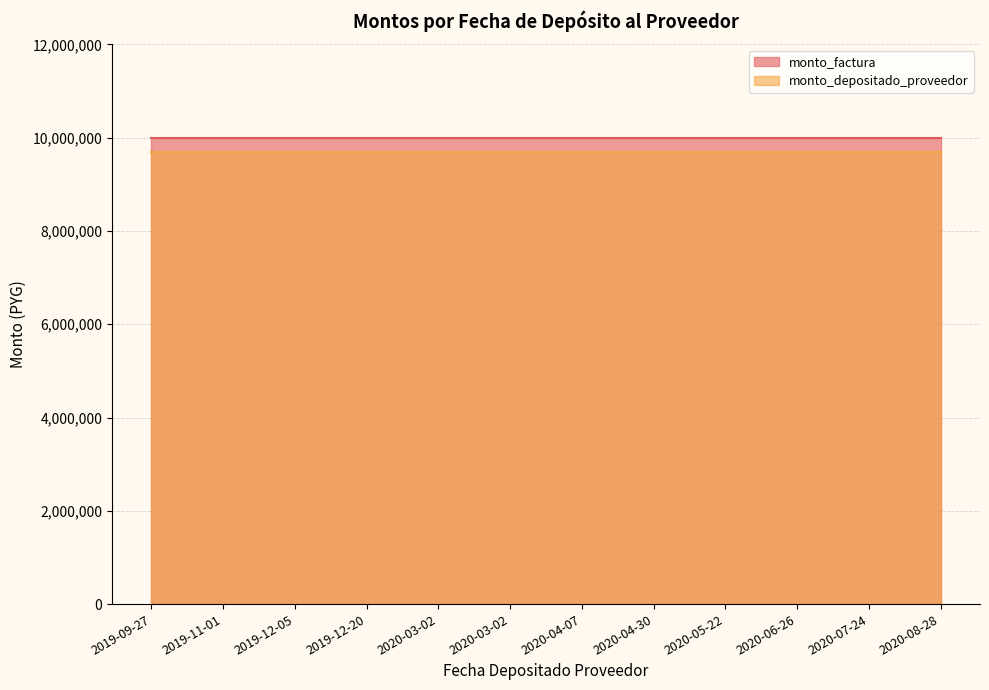

True or false: monto_factura and monto_depositado_proveedor cross at least once.

False